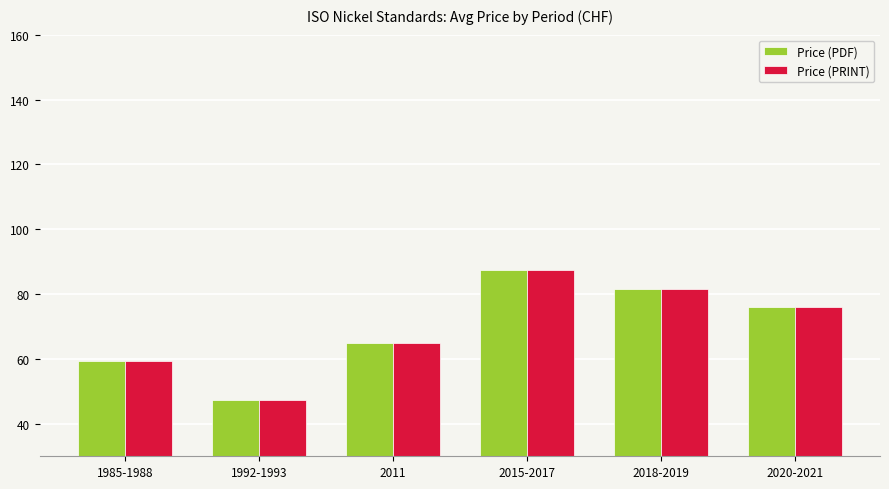

Reading left to right, transcribe all the data shown in this chart.

Price (PDF): 1985-1988=59.5	1992-1993=47.4	2011=65.0	2015-2017=87.4	2018-2019=81.5	2020-2021=76.1
Price (PRINT): 1985-1988=59.5	1992-1993=47.4	2011=65.0	2015-2017=87.4	2018-2019=81.5	2020-2021=76.1